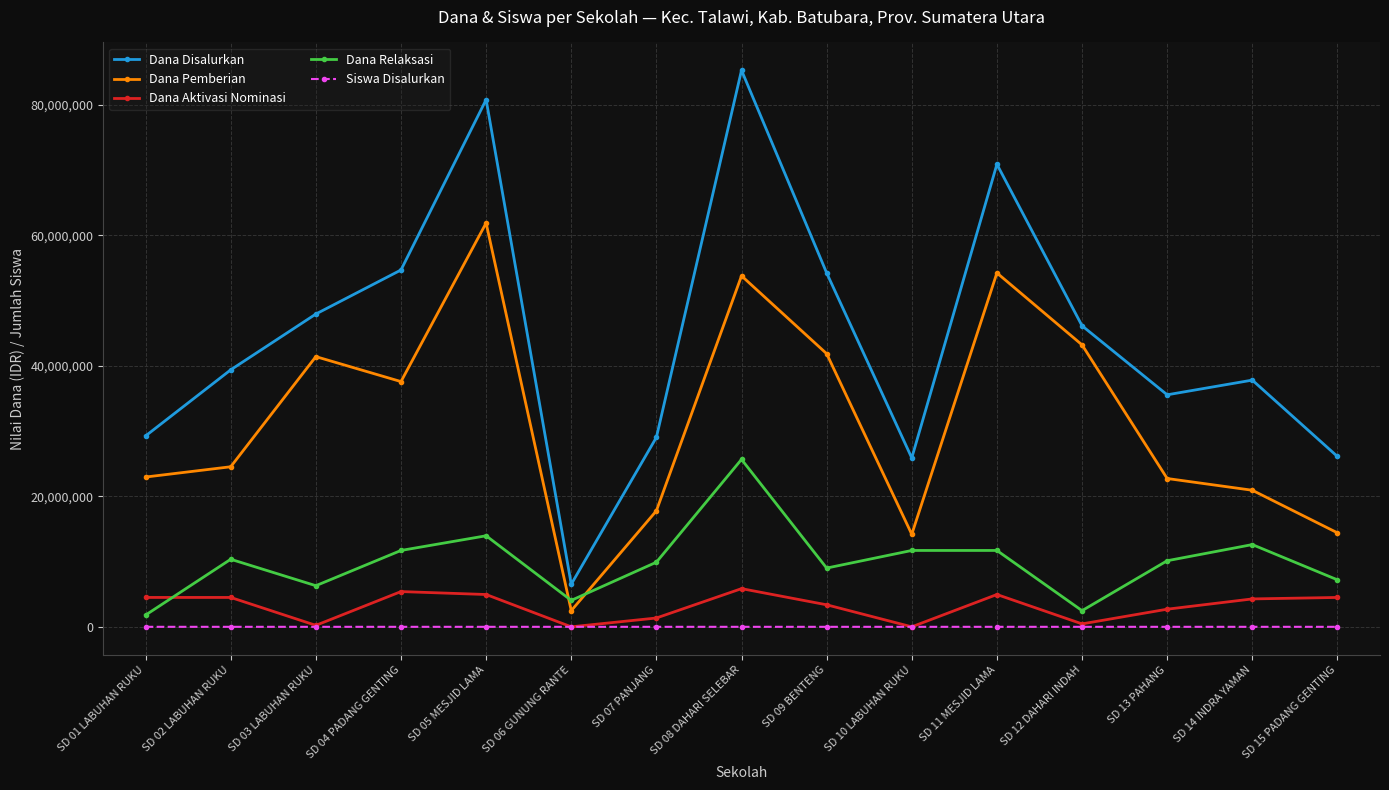

How many series are shown in this chart?

5